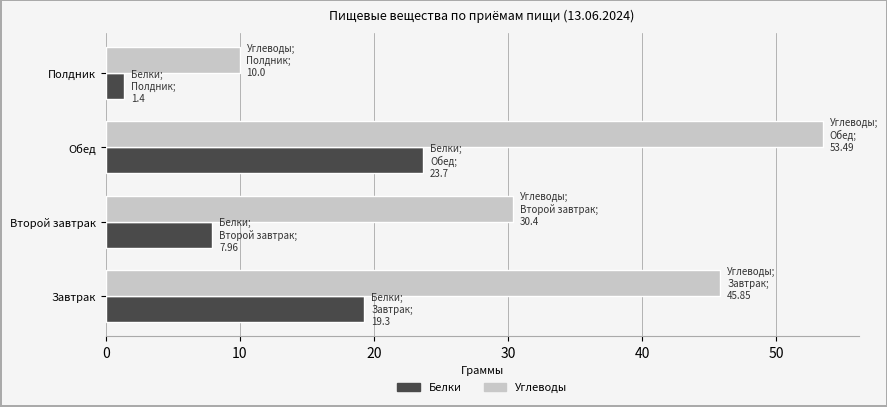

Is it true that Белки equals 23.7 at Обед?

True